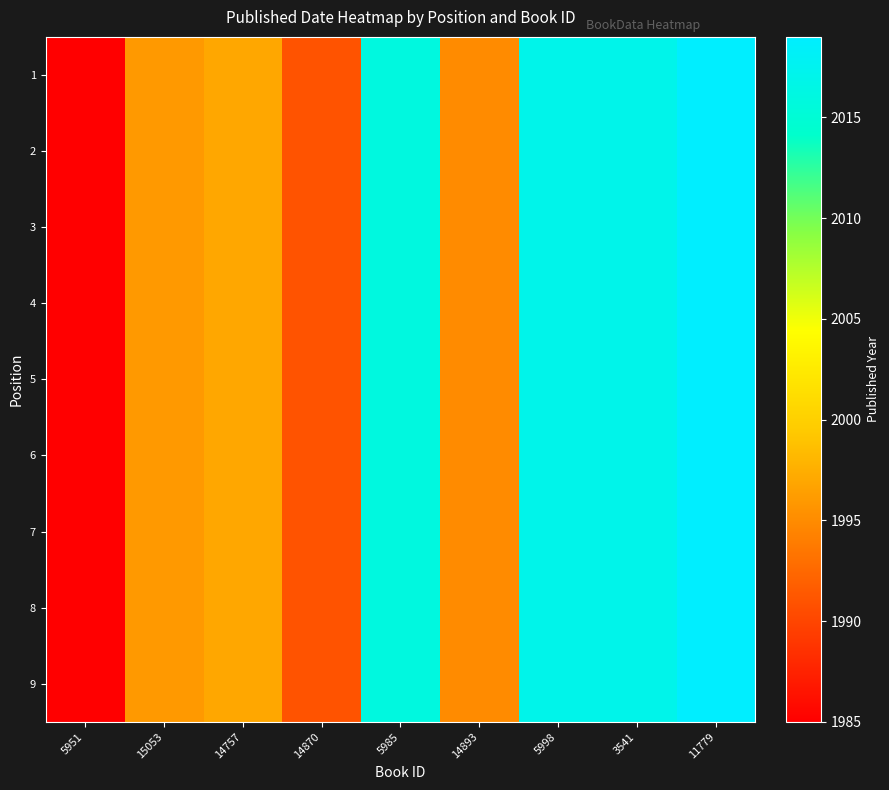

At how many categories does at least one series exceed 1994?

7